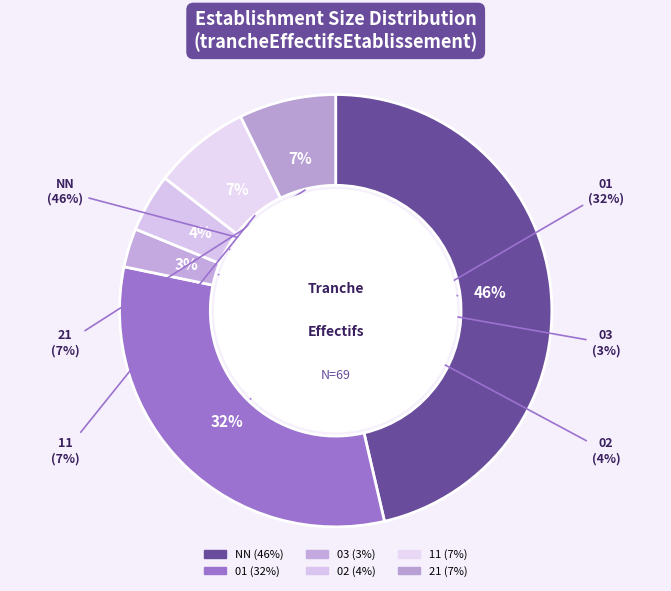

To the nearest percent, what is the difference between the largest and smallest slice percentages?

43%